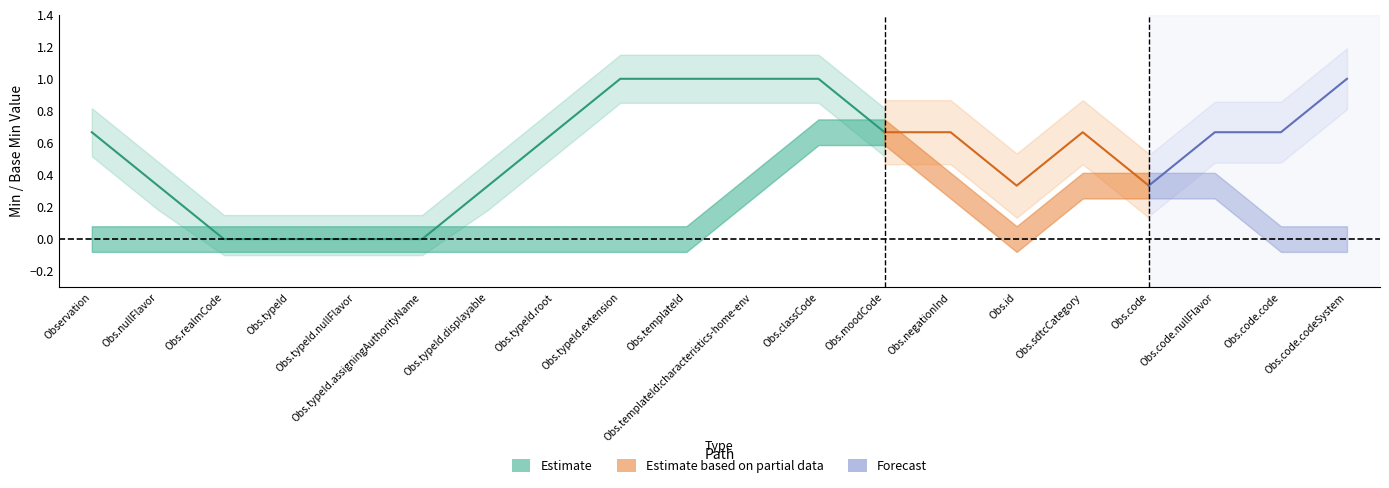

Which has a higher value, Observation.nullFlavor or Observation.code.code?

Observation.code.code